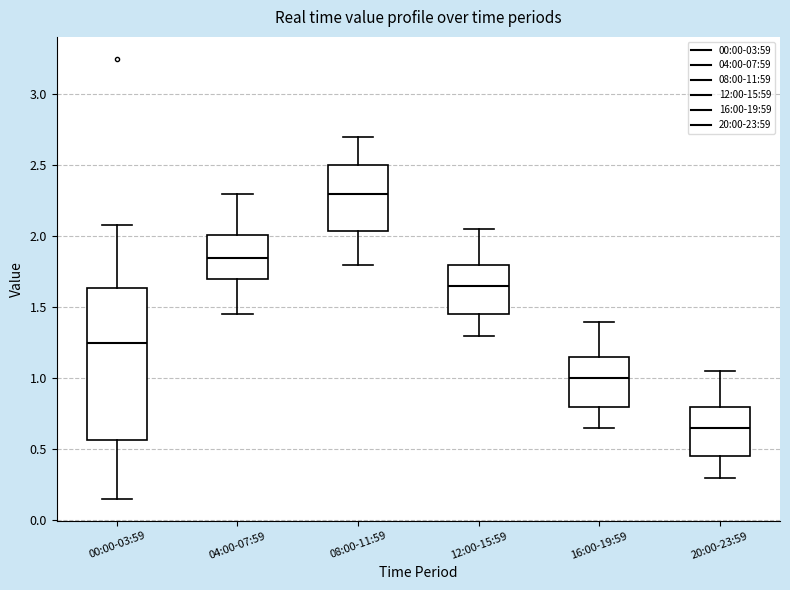

Reading left to right, transcribe this box plot: for each box, give where its median line is, the range the box spans, and where its two whiskers end, as read against the y-axis. The values are not printed on the chart, so give them approximately, as read against the axis.

00:00-03:59: median 1.25, box 0.55 to 1.65, whiskers 0.15 to 2.10
04:00-07:59: median 1.85, box 1.70 to 2.00, whiskers 1.45 to 2.30
08:00-11:59: median 2.30, box 2.05 to 2.50, whiskers 1.80 to 2.70
12:00-15:59: median 1.65, box 1.45 to 1.80, whiskers 1.30 to 2.05
16:00-19:59: median 1.00, box 0.80 to 1.15, whiskers 0.65 to 1.40
20:00-23:59: median 0.65, box 0.45 to 0.80, whiskers 0.30 to 1.05